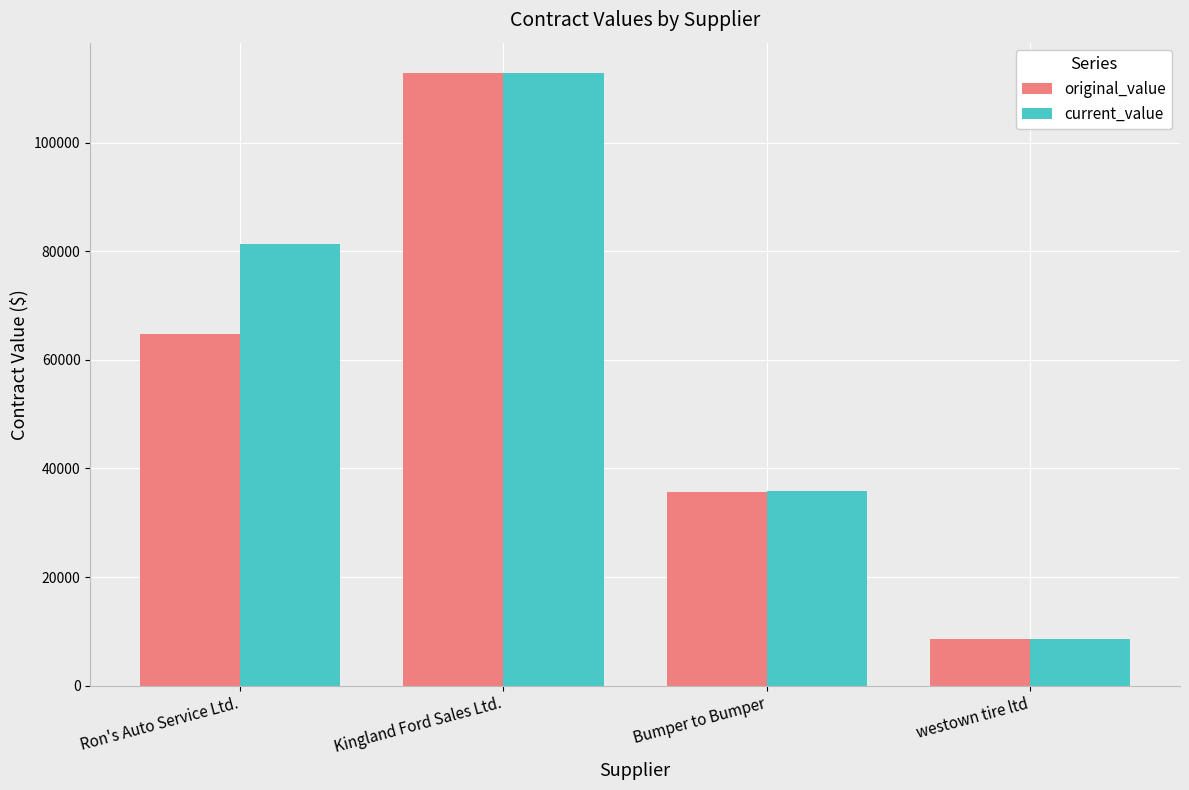

Is the value of current_value at Kingland Ford Sales Ltd. greater than the value of original_value at Bumper to Bumper?

Yes